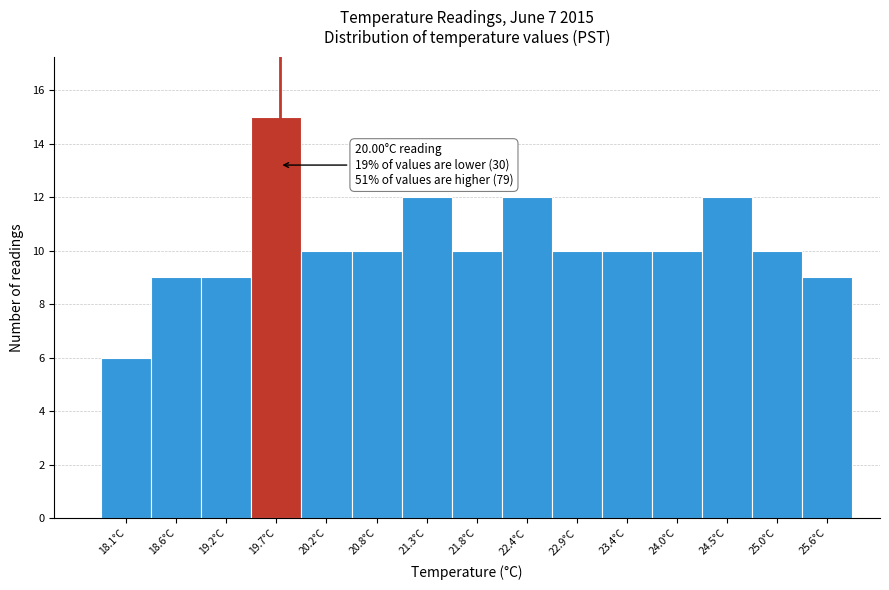

Reading right to left, what are all the values shown in this chart?

25.6°C=9	25.0°C=10	24.5°C=12	24.0°C=10	23.4°C=10	22.9°C=10	22.4°C=12	21.8°C=10	21.3°C=12	20.8°C=10	20.2°C=10	19.7°C=15	19.2°C=9	18.6°C=9	18.1°C=6